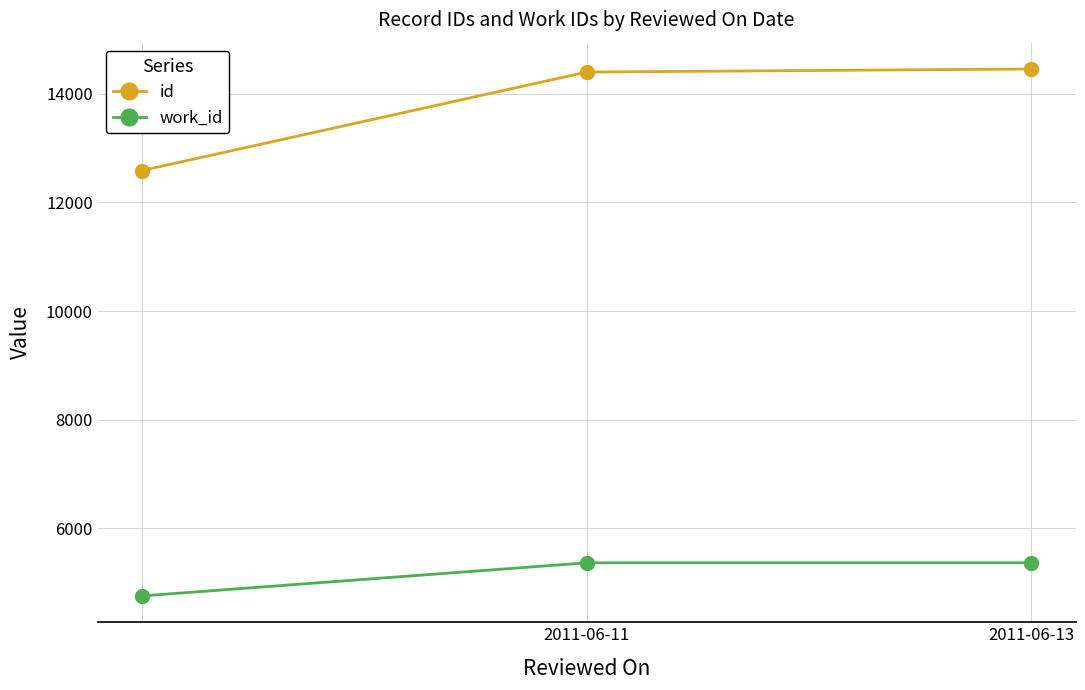

Which series has the largest range (max minus min)?

id